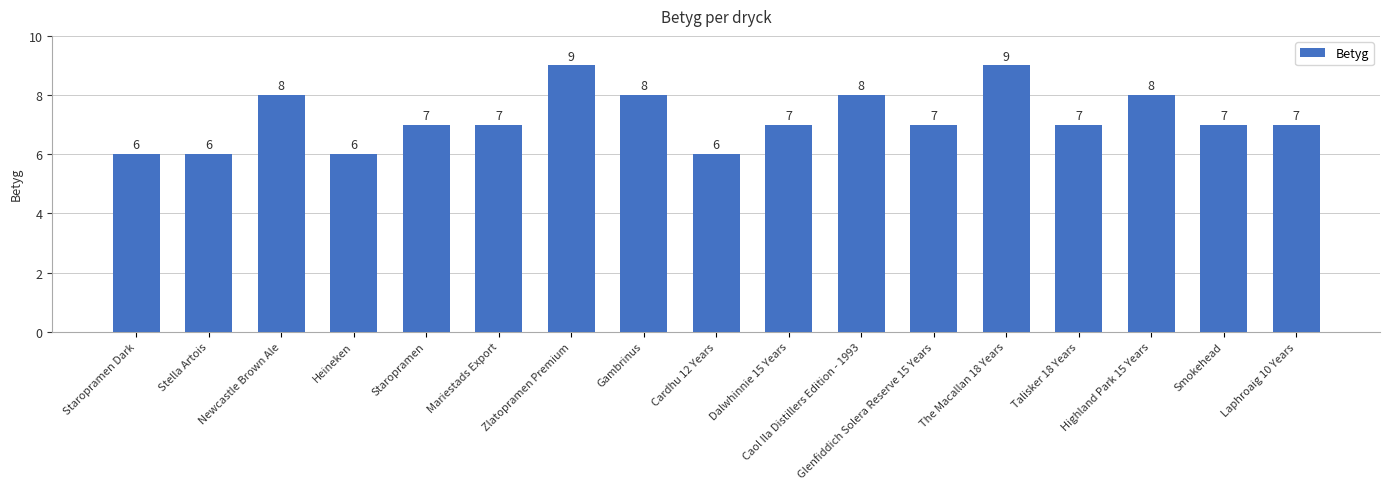

What is the minimum value shown in the chart?

6